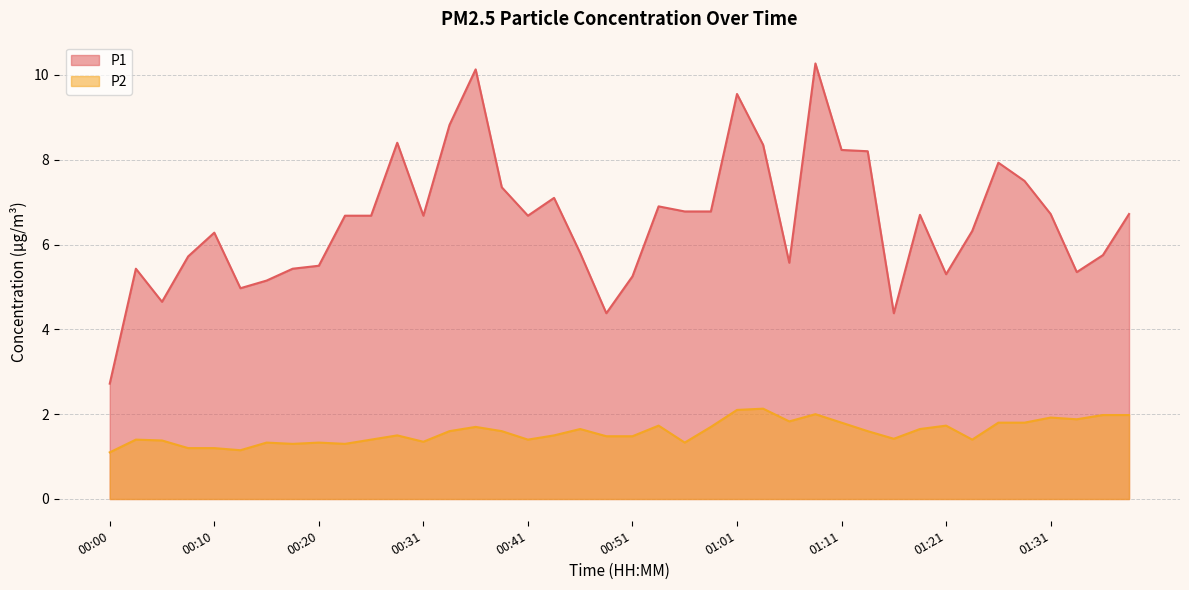

What is the sum of all P2 values?

63.1